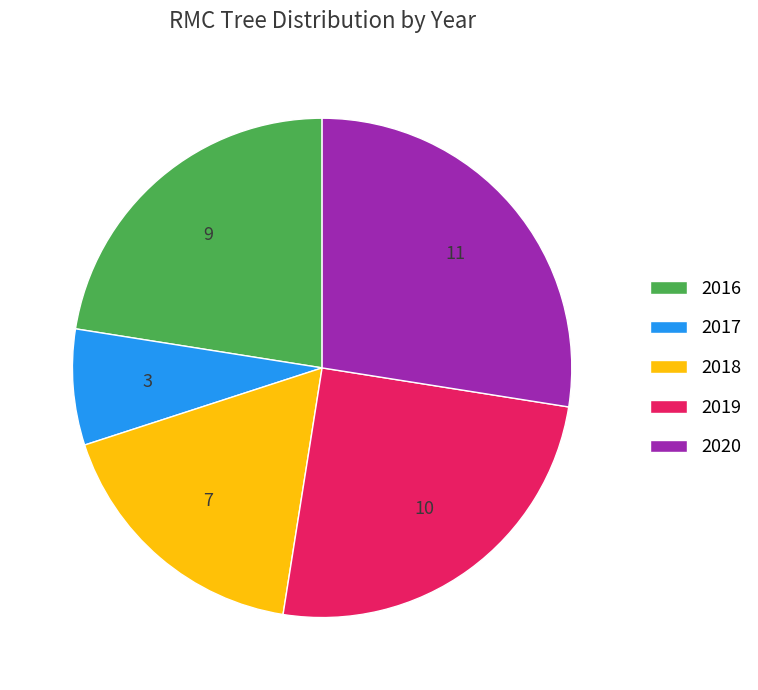

What is the smallest slice in the pie chart?

2017